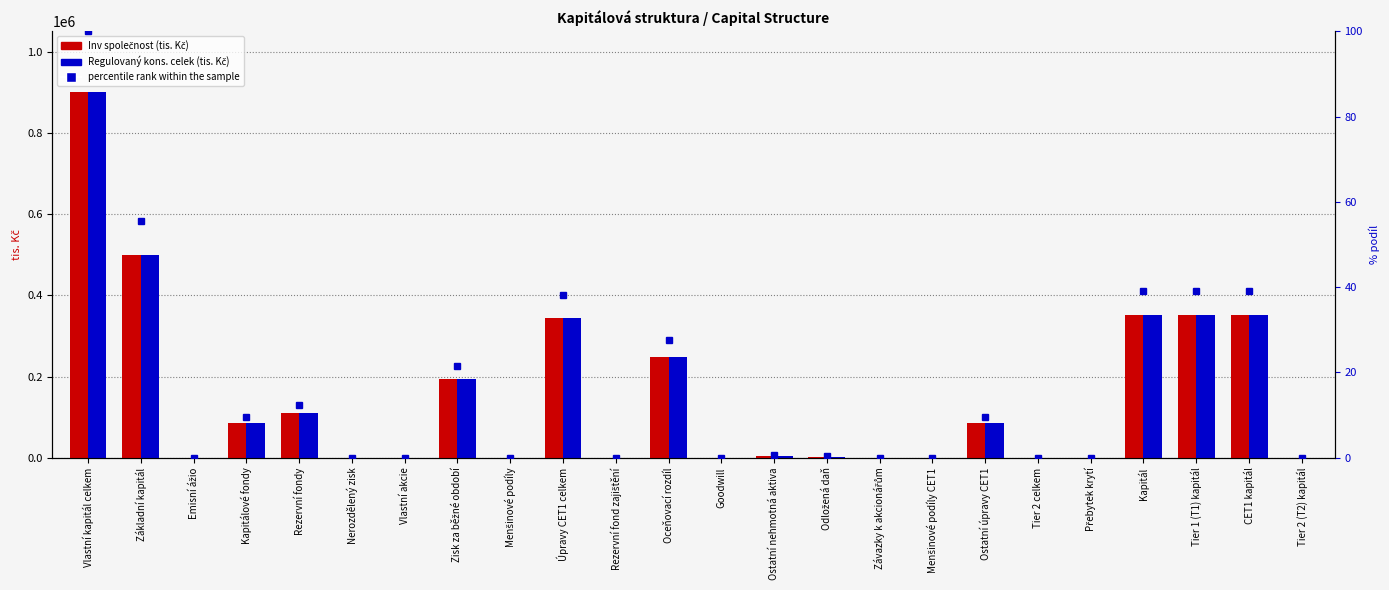

At which label does percentile rank within the sample reach its peak?

Vlastní kapitál celkem